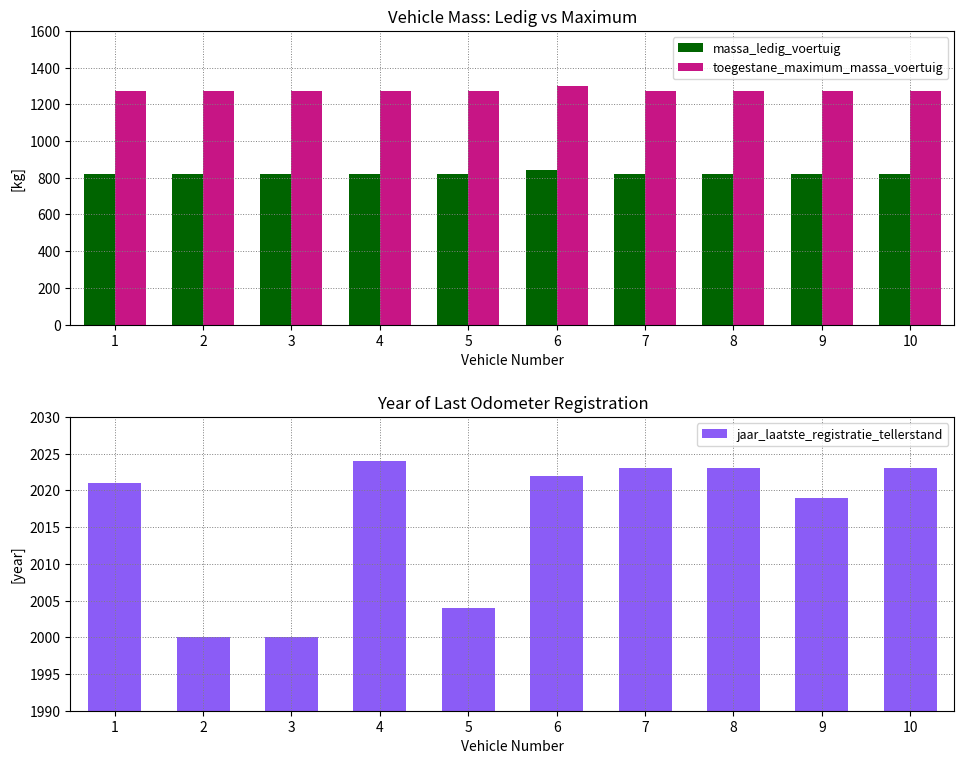

Does the chart contain any negative values?

No